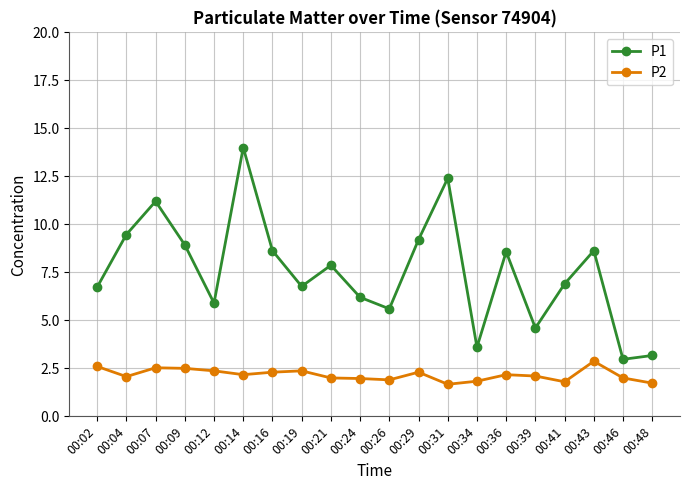

What is the maximum value shown in the chart?

14.0